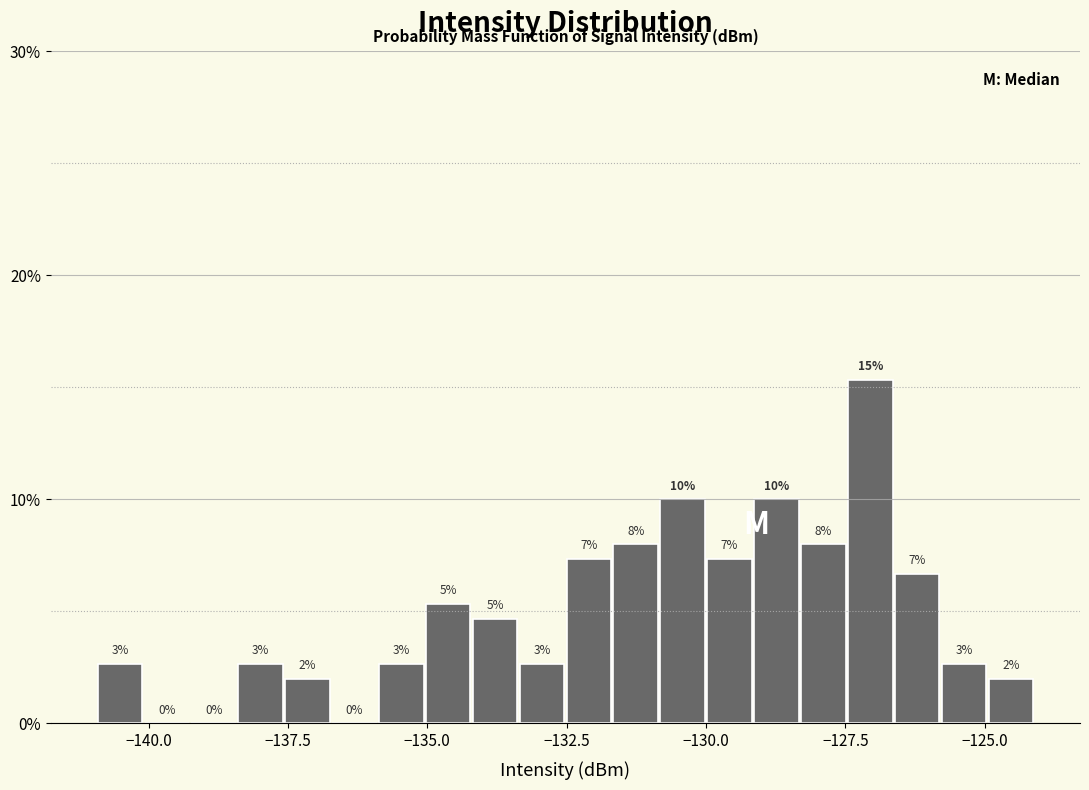

Around what value on the x-axis is the tallest bar? Give the approximate position of its centre, as read against the axis.

-127.0